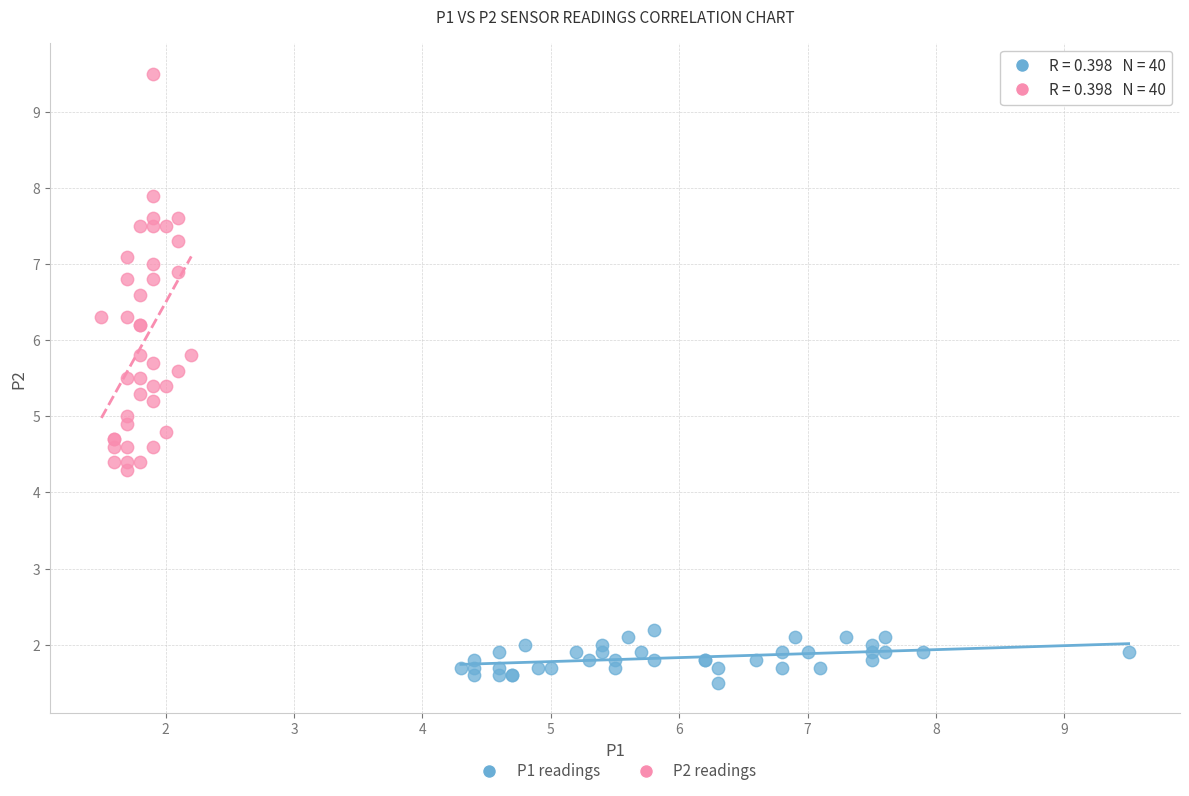

Which series reaches the minimum Y coordinate?

P1 readings